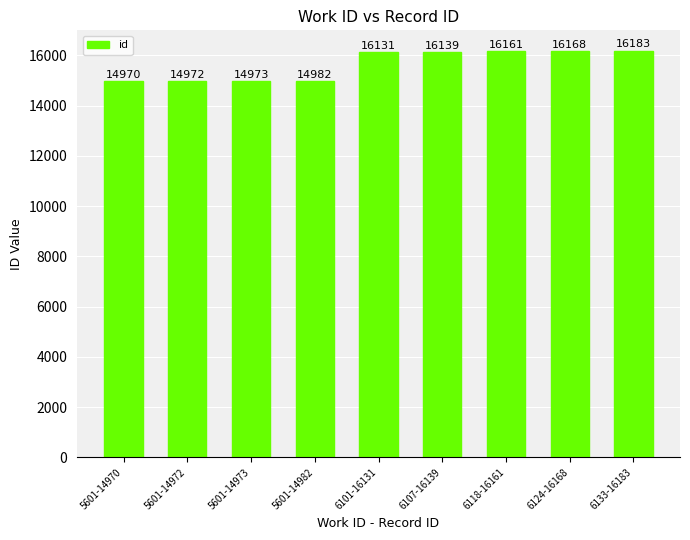

At which category does the chart reach its peak across all series?

6133-16183